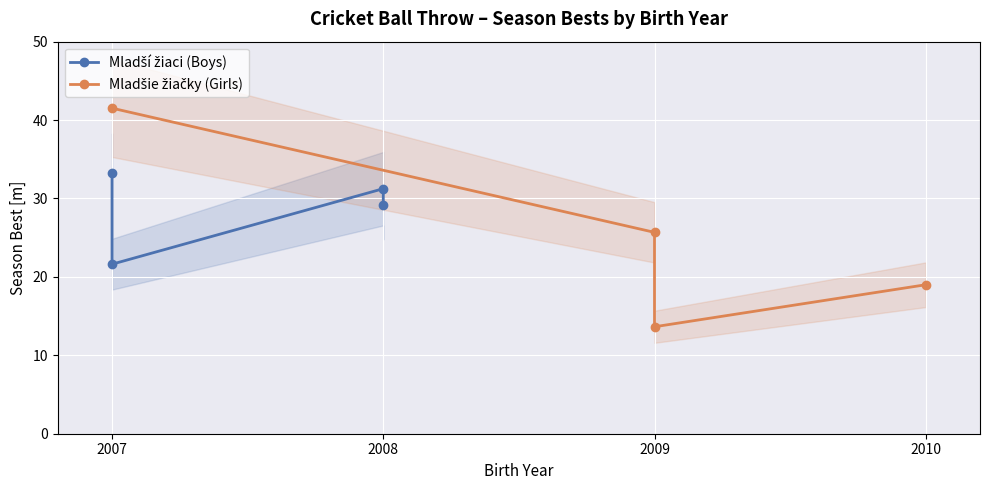

Rank the series by their average value, from lowest to highest.

Mladšie žiačky (Girls), Mladší žiaci (Boys)